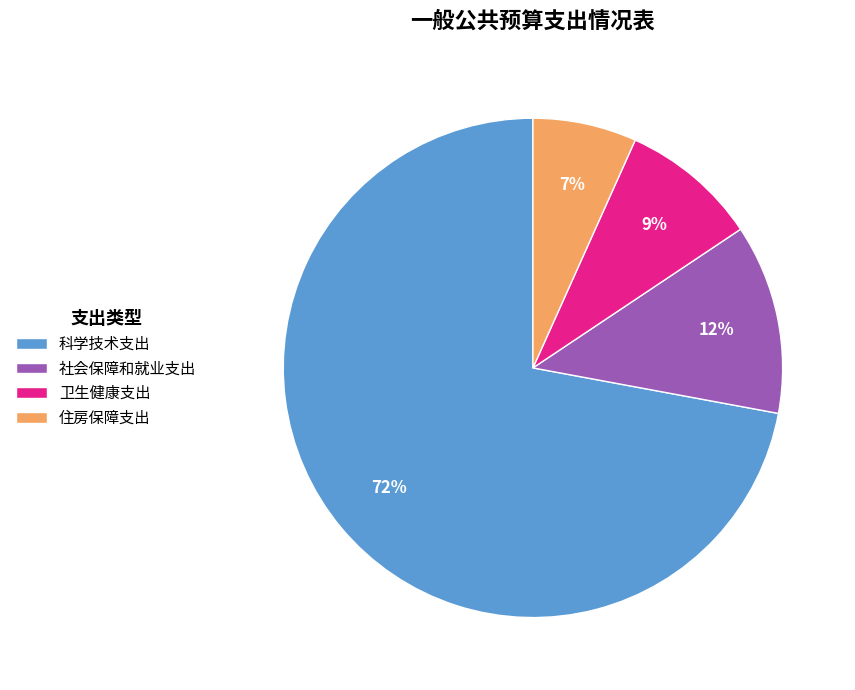

Which has a higher value, 卫生健康支出 or 社会保障和就业支出?

社会保障和就业支出